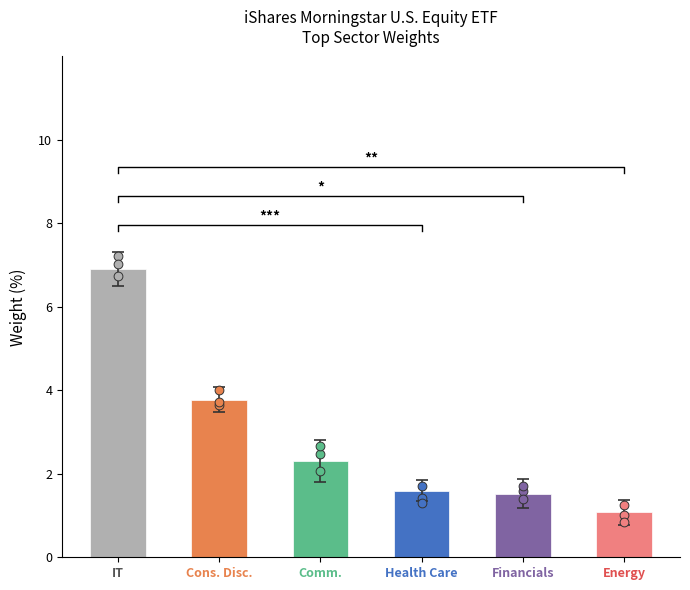

What is the ratio of the value at Energy to the value at Cons. Disc.?

0.3